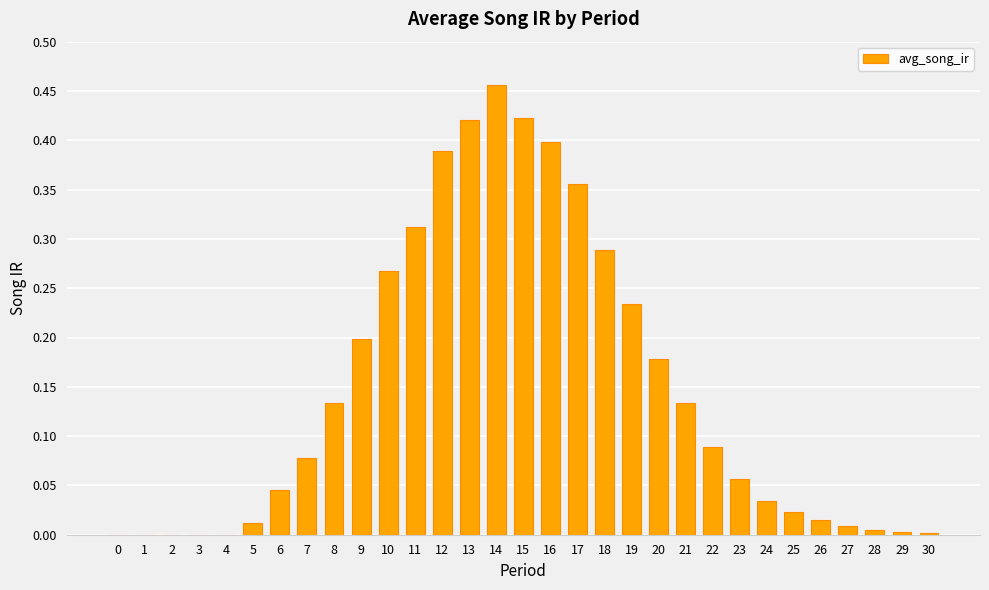

At which category does the chart reach its peak across all series?

14